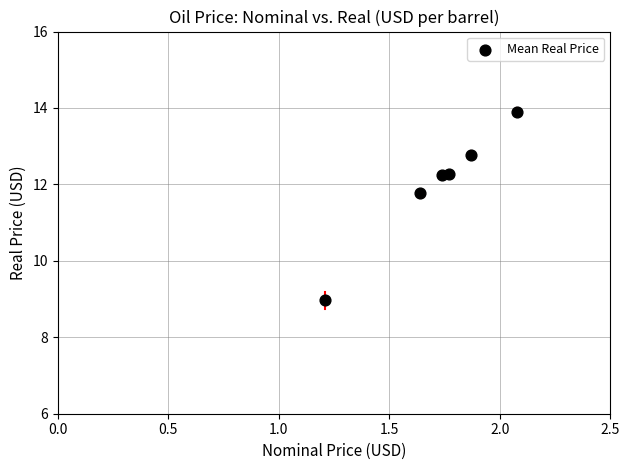

What is the range of X values (max minus min)?

0.9